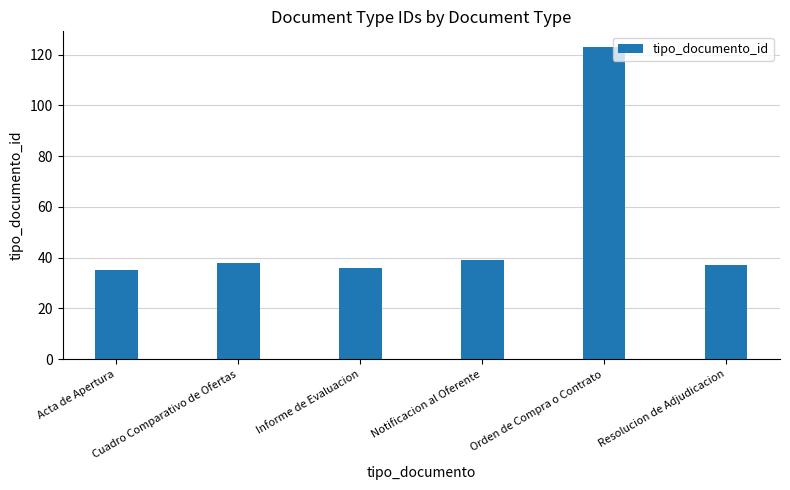

What is the label of the 1st bar from the left?

Acta de Apertura